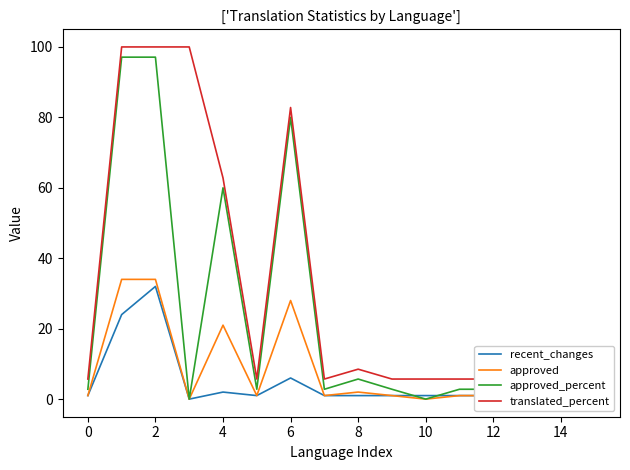

The approved series shows 0.6 at 15. True or false?

False